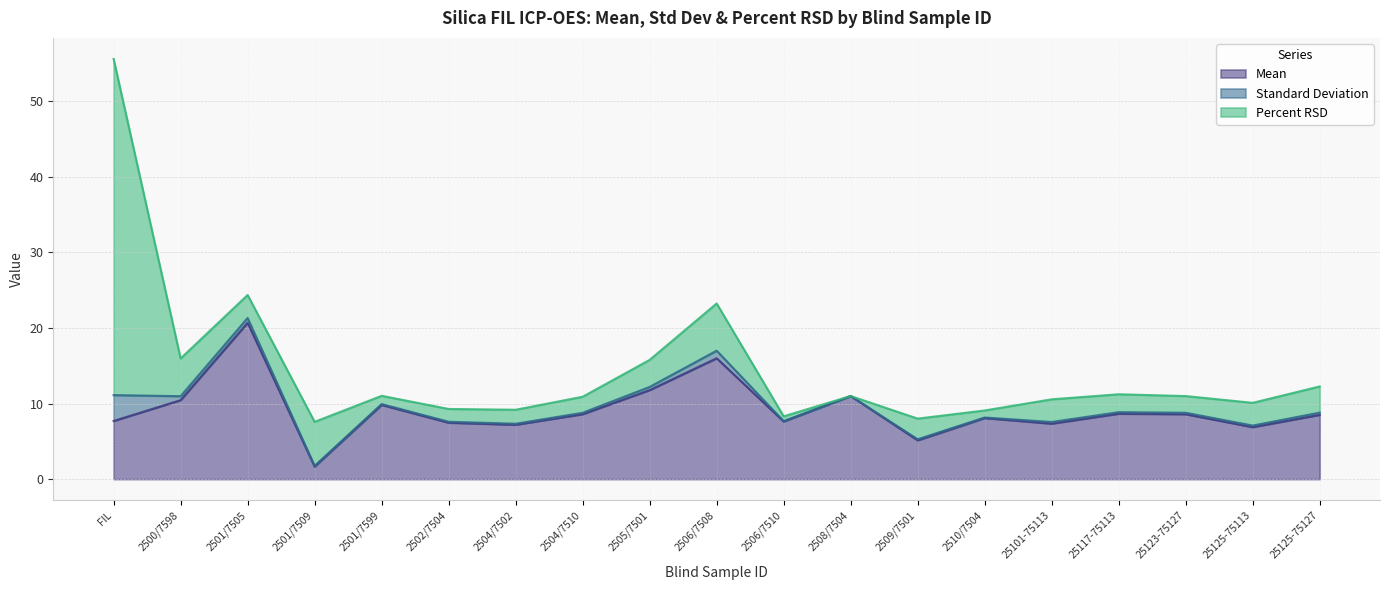

At which label is Standard Deviation closest to 31?

2501/7505